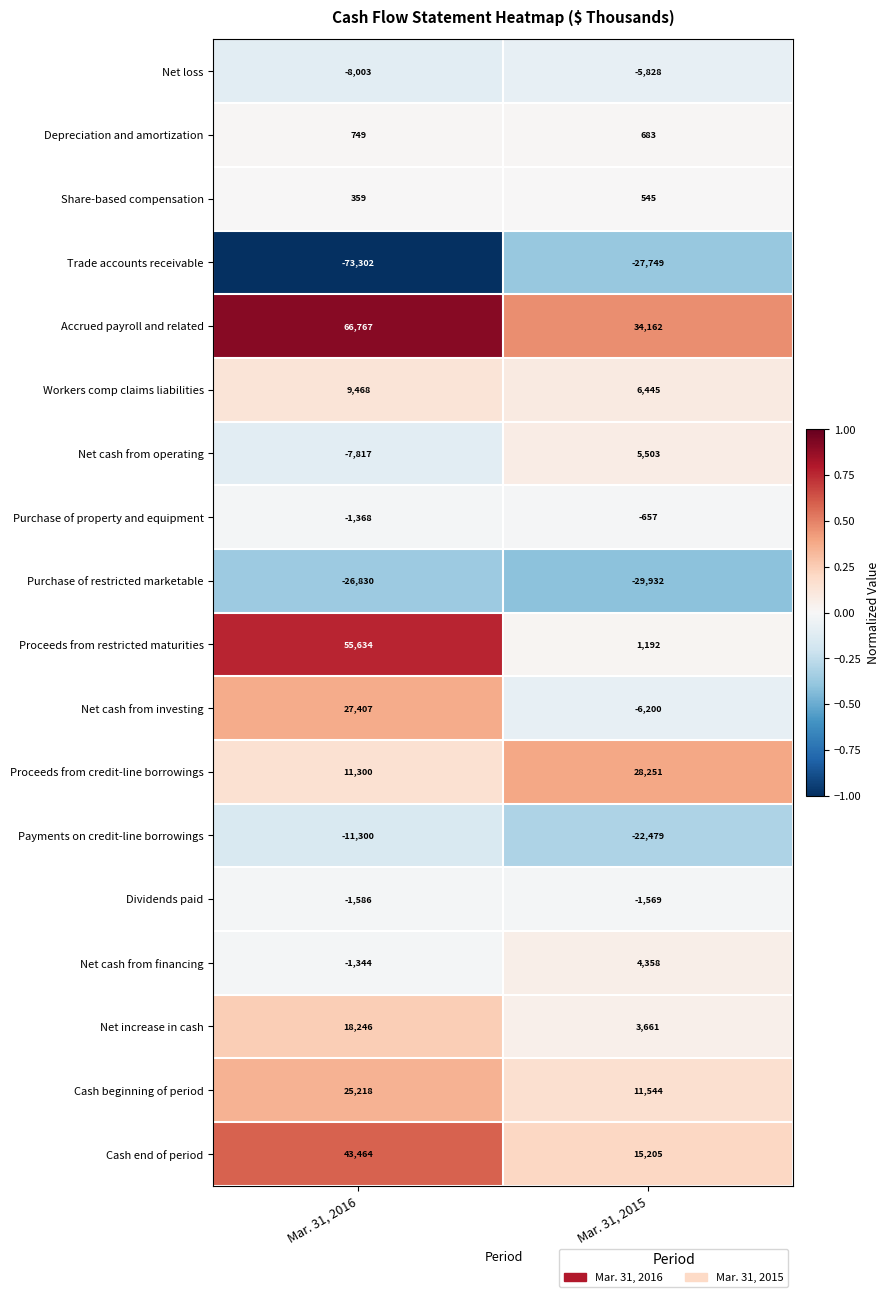

The value of Workers comp claims liabilities at Mar. 31, 2016 is 9468. True or false?

True